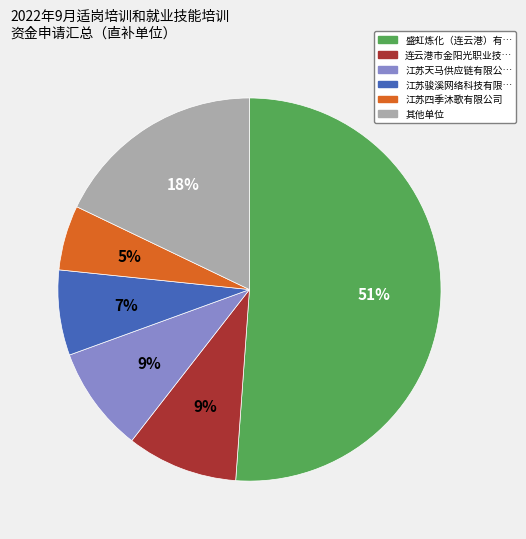

Is there any slice that represents more than half of the pie?

Yes